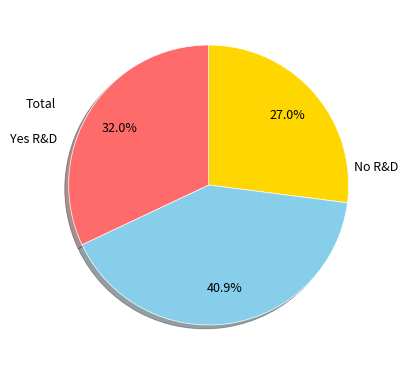

To the nearest percent, what is the difference between the largest and smallest slice percentages?

14%